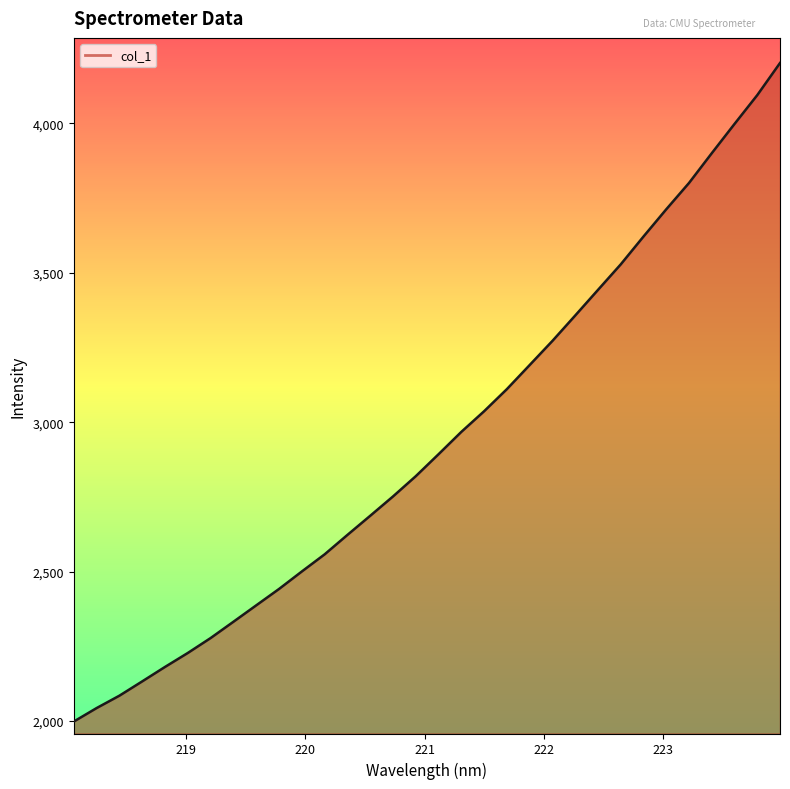

True or false: there are more than 0 points higher than both neighbors.

False